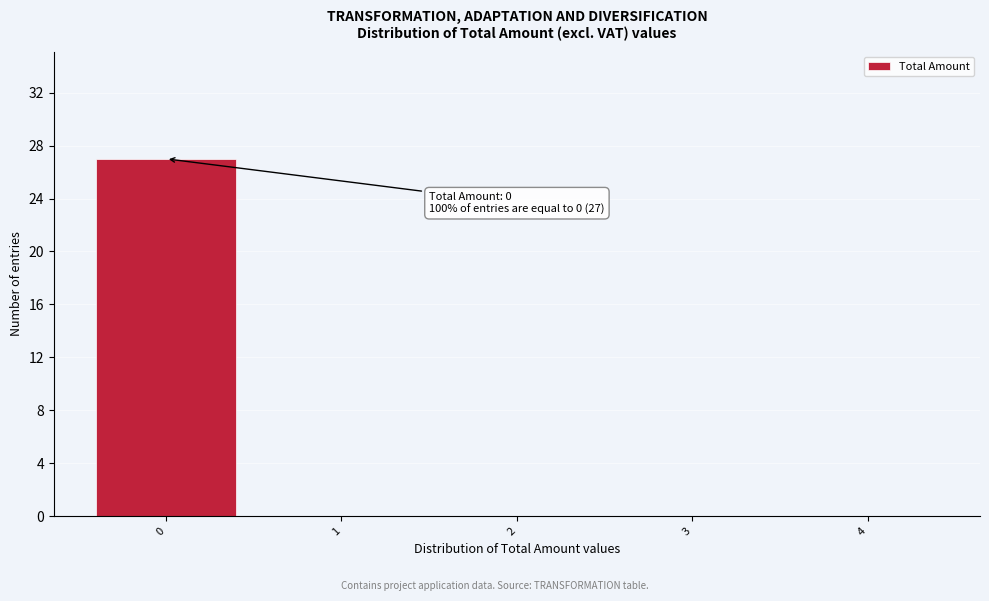

Over which range of the x-axis is the bar tallest?

-0.5 to 0.5